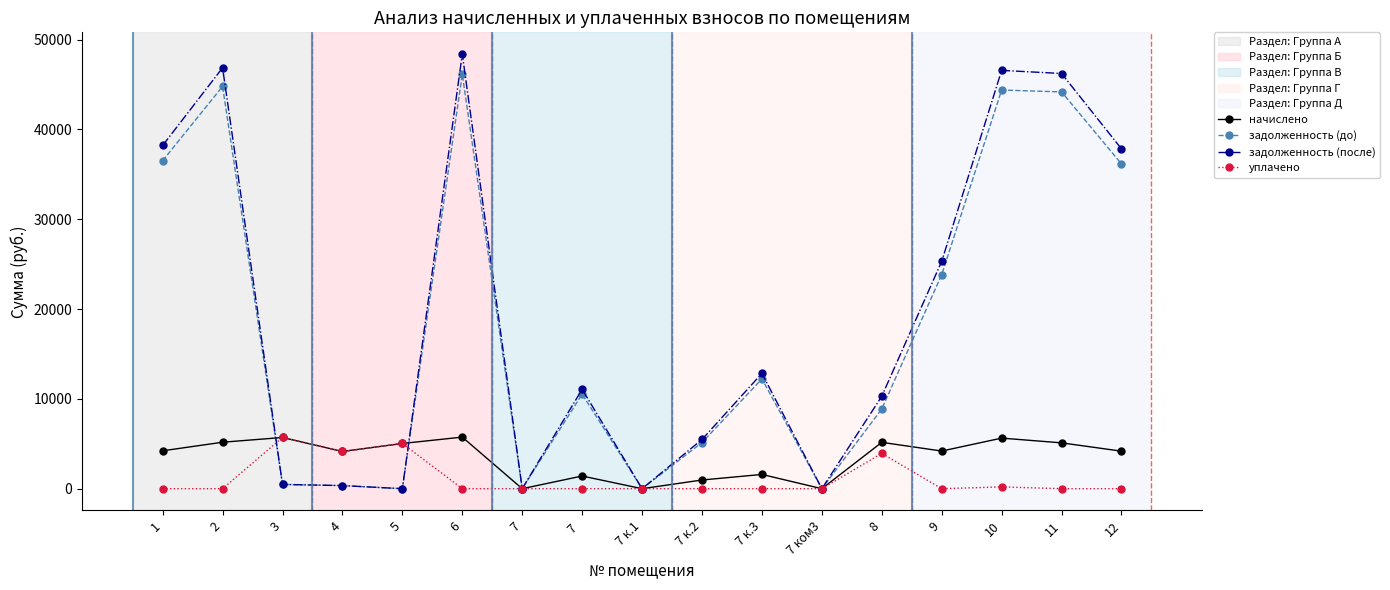

What is the sum of the задолженность (до) values at 6 and 2?

90915.0